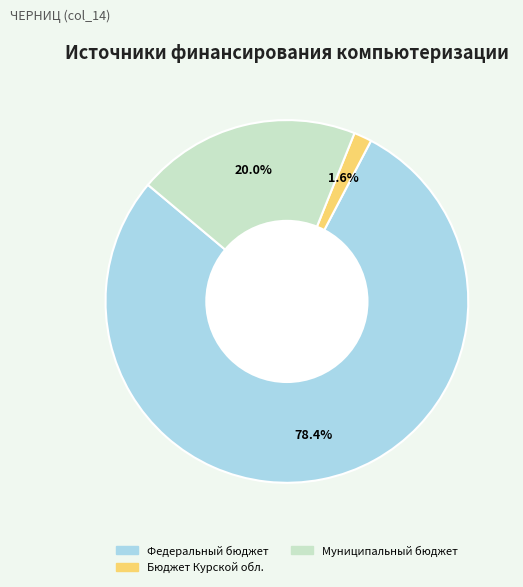

Is there a majority slice in this chart?

Yes